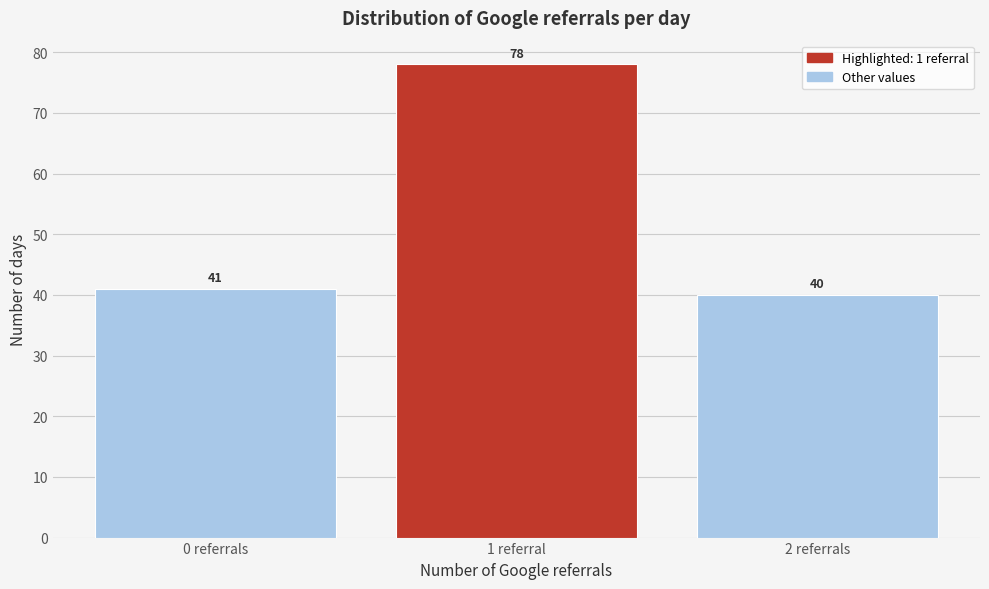

Reading left to right, transcribe all the data shown in this chart.

41	78	40